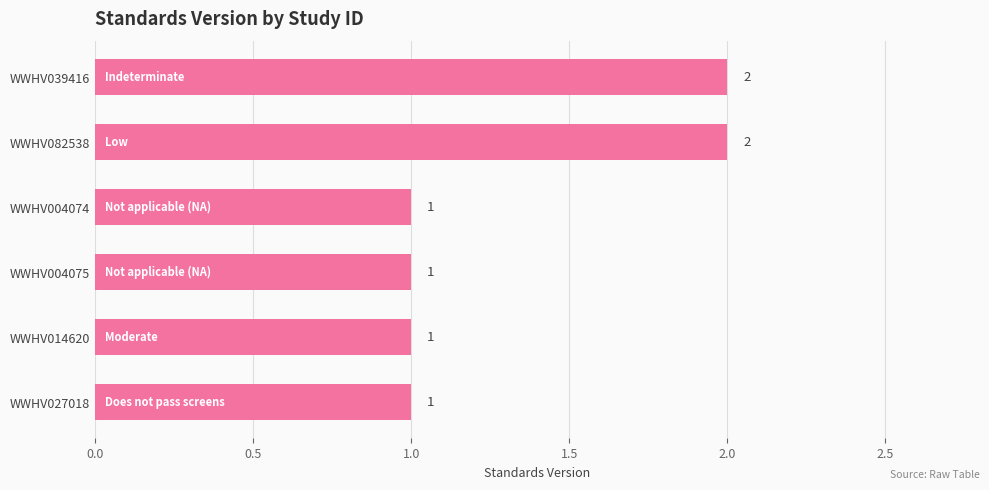

Are the bars horizontal?

Yes